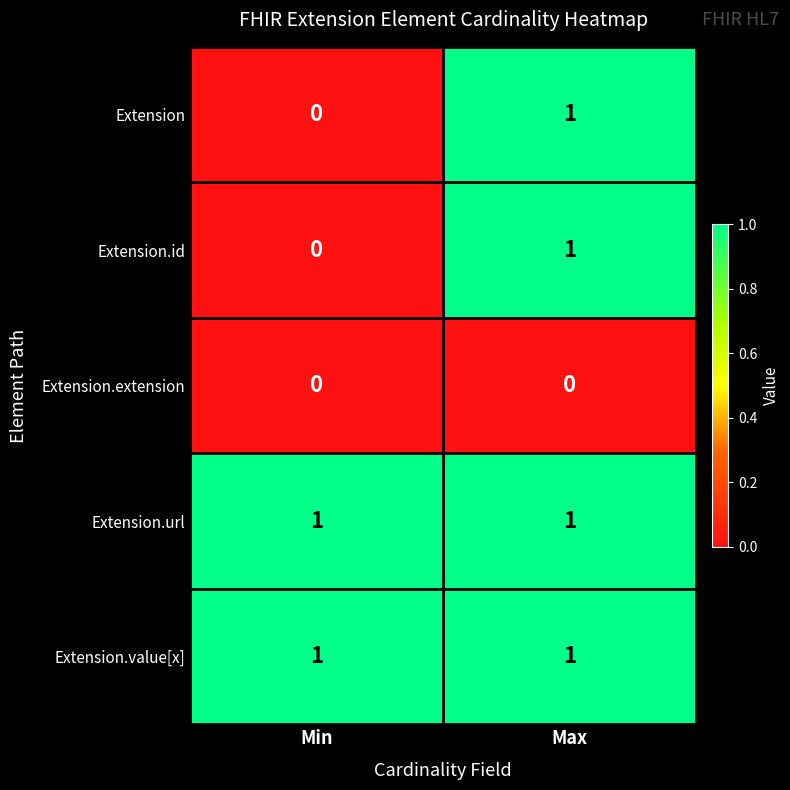

What is the total value across all series at Max?

4